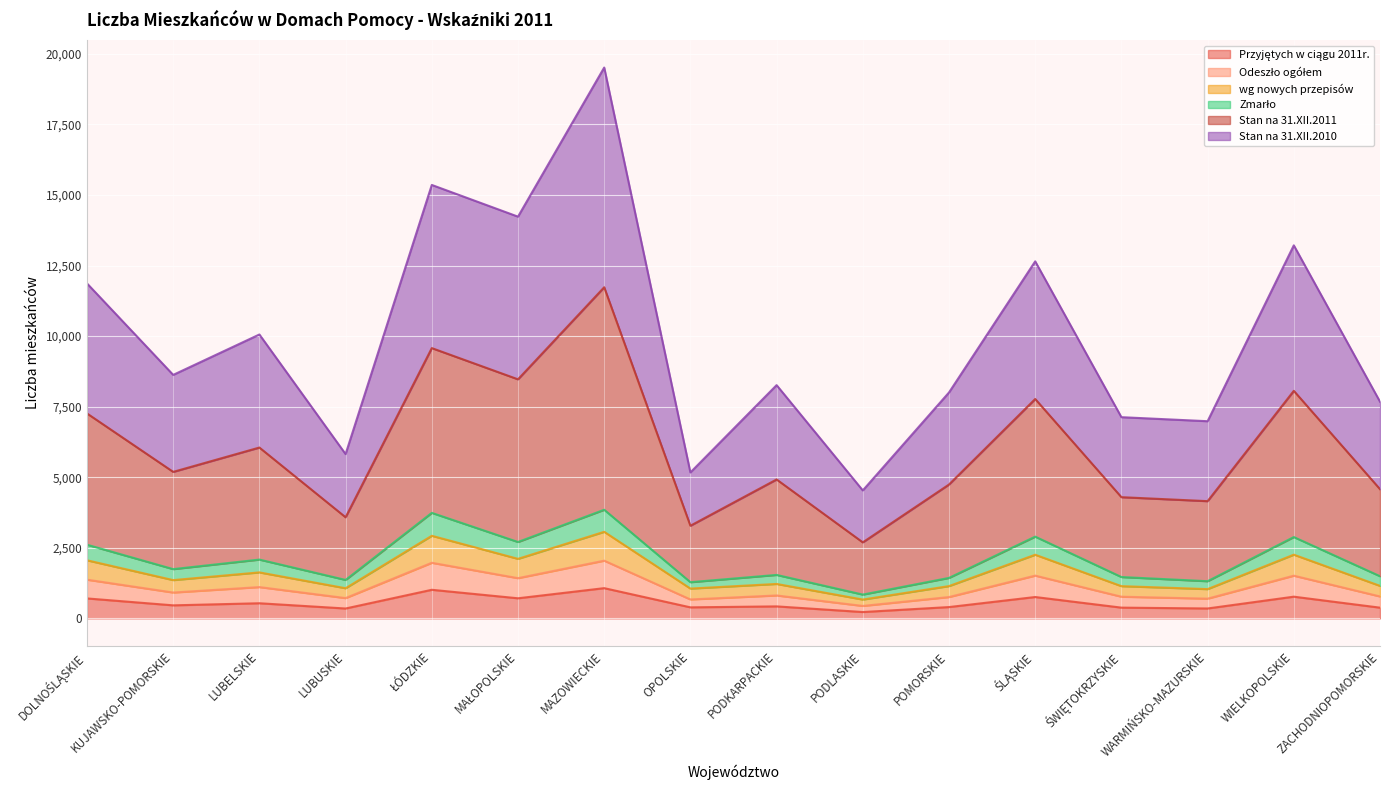

Where is the first local minimum for Stan na 31.XII.2011?

KUJAWSKO-POMORSKIE